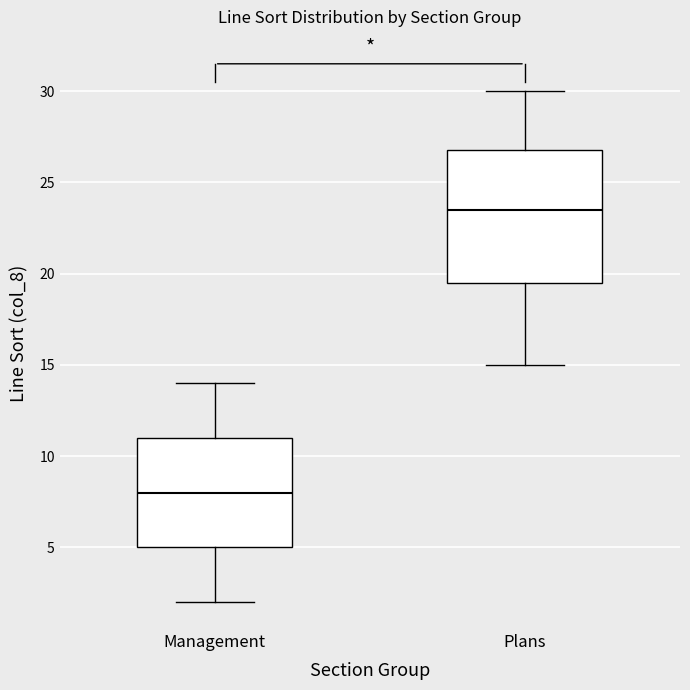

Where is the lower edge of the box for Management on the y-axis? The values are not printed on the chart, so give them approximately, as read against the axis.

5.0